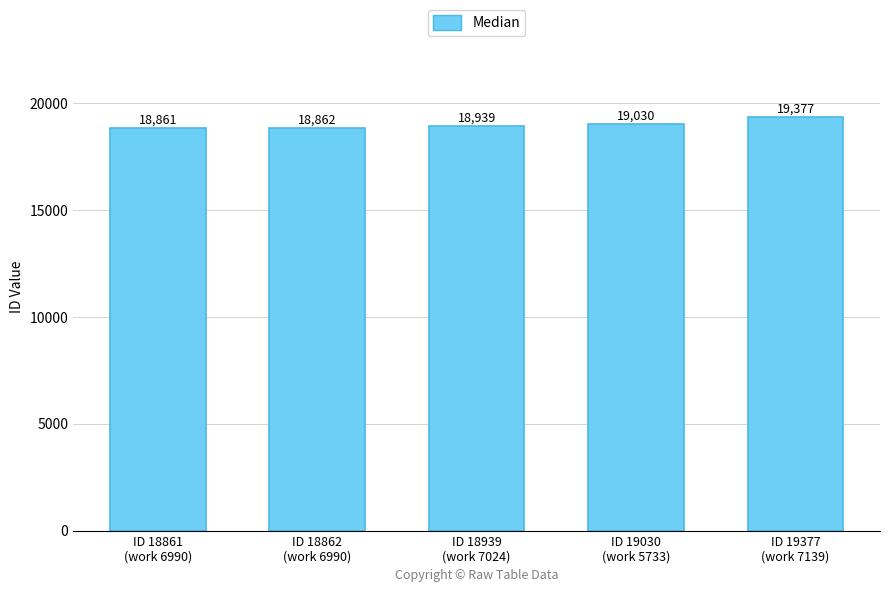

Rank the categories by value from highest to lowest.

ID 19377
(work 7139), ID 19030
(work 5733), ID 18939
(work 7024), ID 18862
(work 6990), ID 18861
(work 6990)